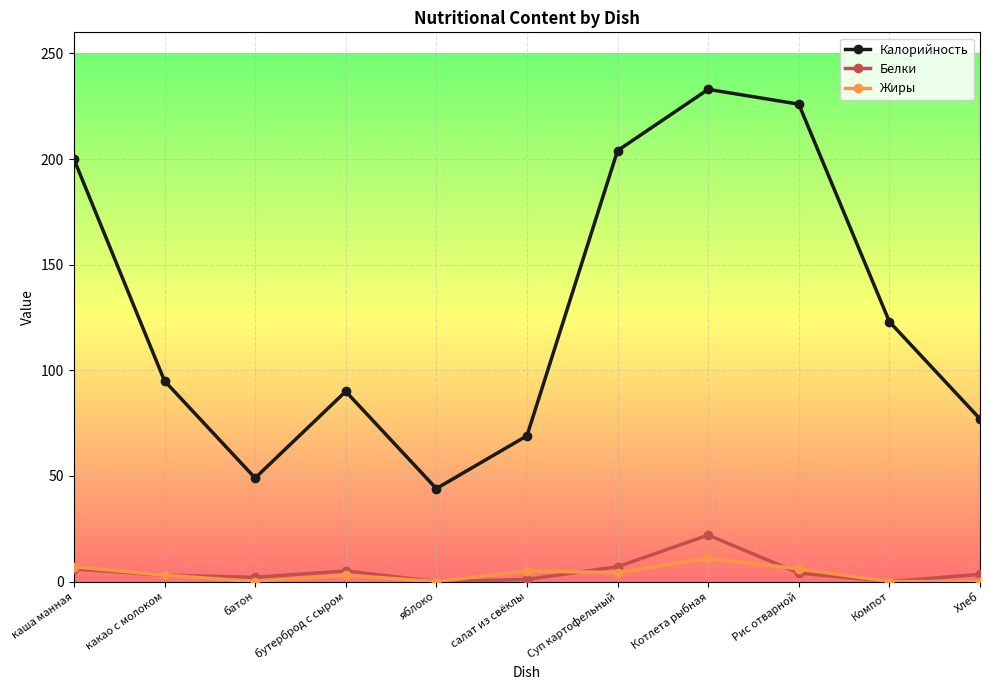

How many data points does each series have?

11